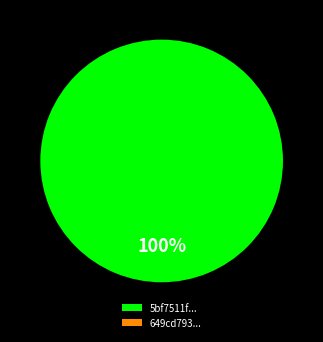

Rank the categories by value from highest to lowest.

5bf7511f76892f480ee46bdd, 649cd793078190ea982176f9